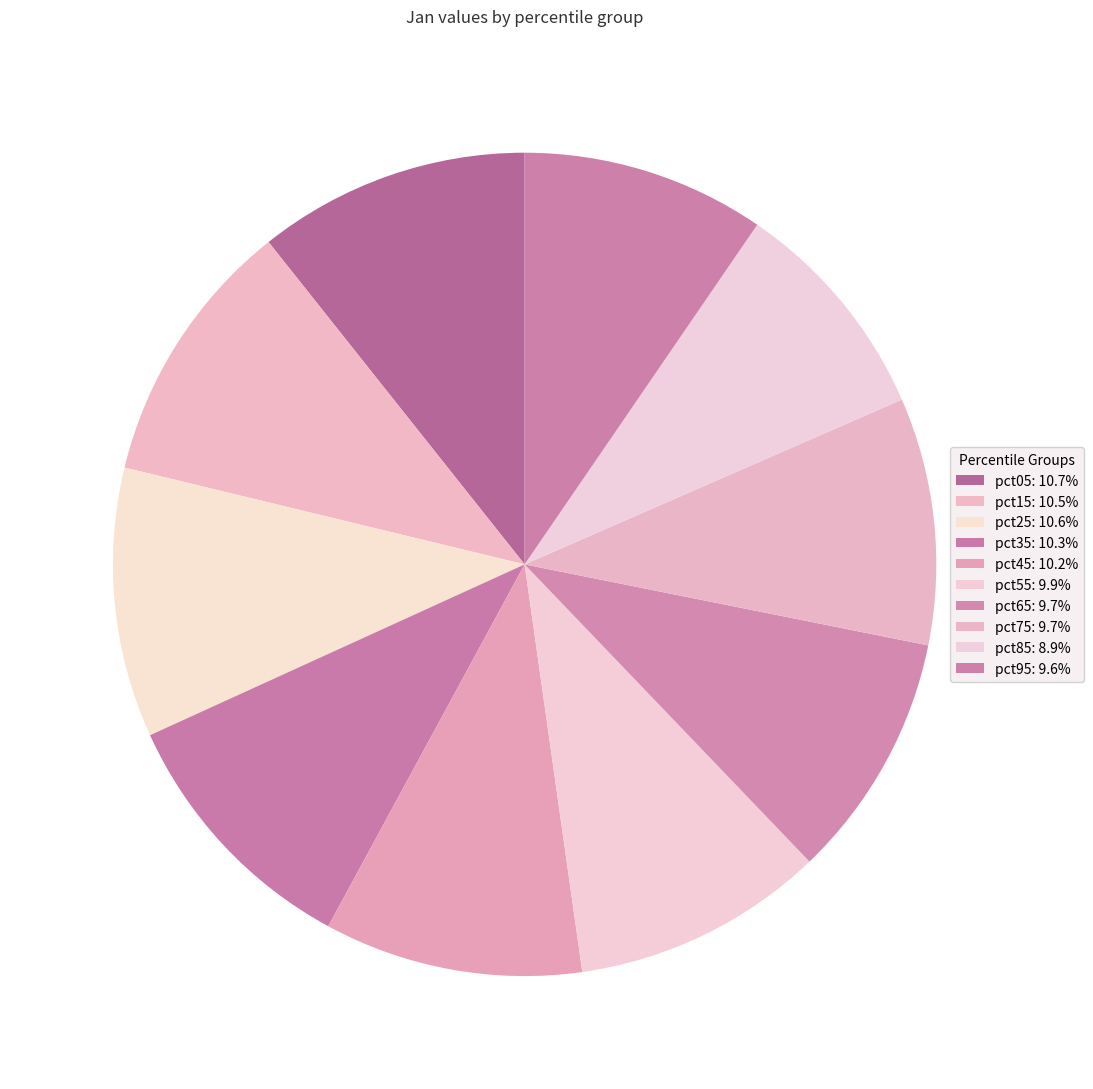

Rank the categories by value from highest to lowest.

pct05, pct25, pct15, pct35, pct45, pct55, pct75, pct65, pct95, pct85